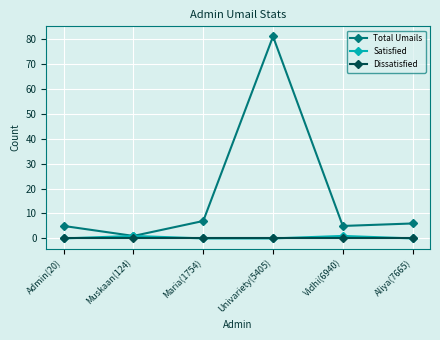

In Total Umails, how many points are higher than both neighbors (excluding endpoints)?

1